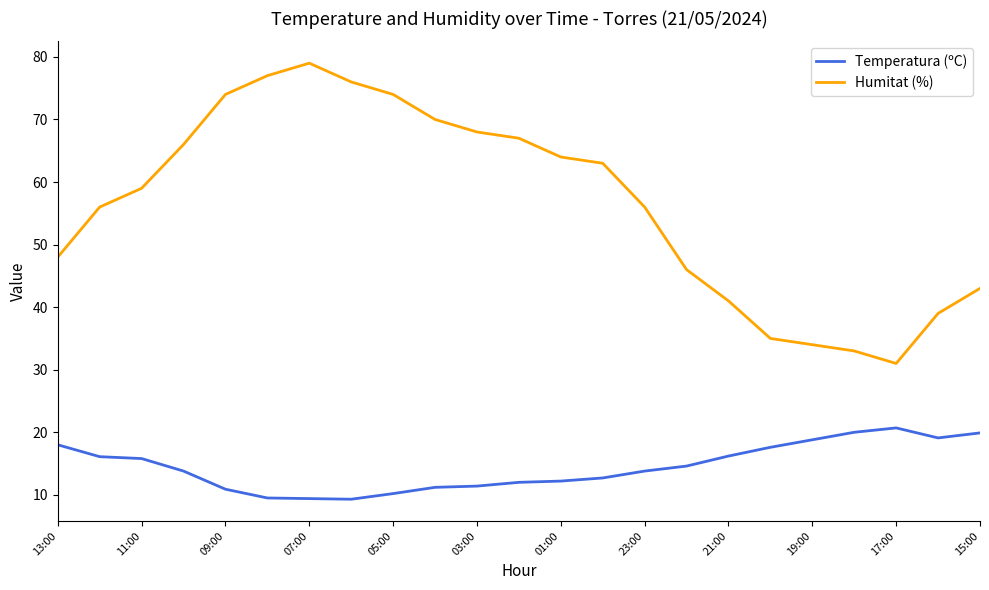

Rank the series by their maximum value, from lowest to highest.

Temperatura (ºC), Humitat (%)